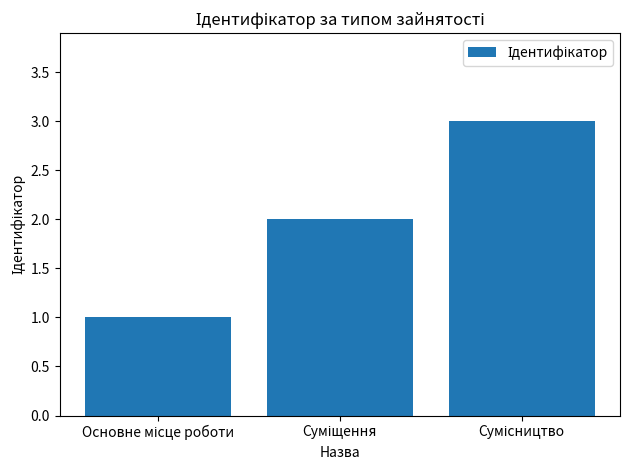

How many data points are less than 2?

1